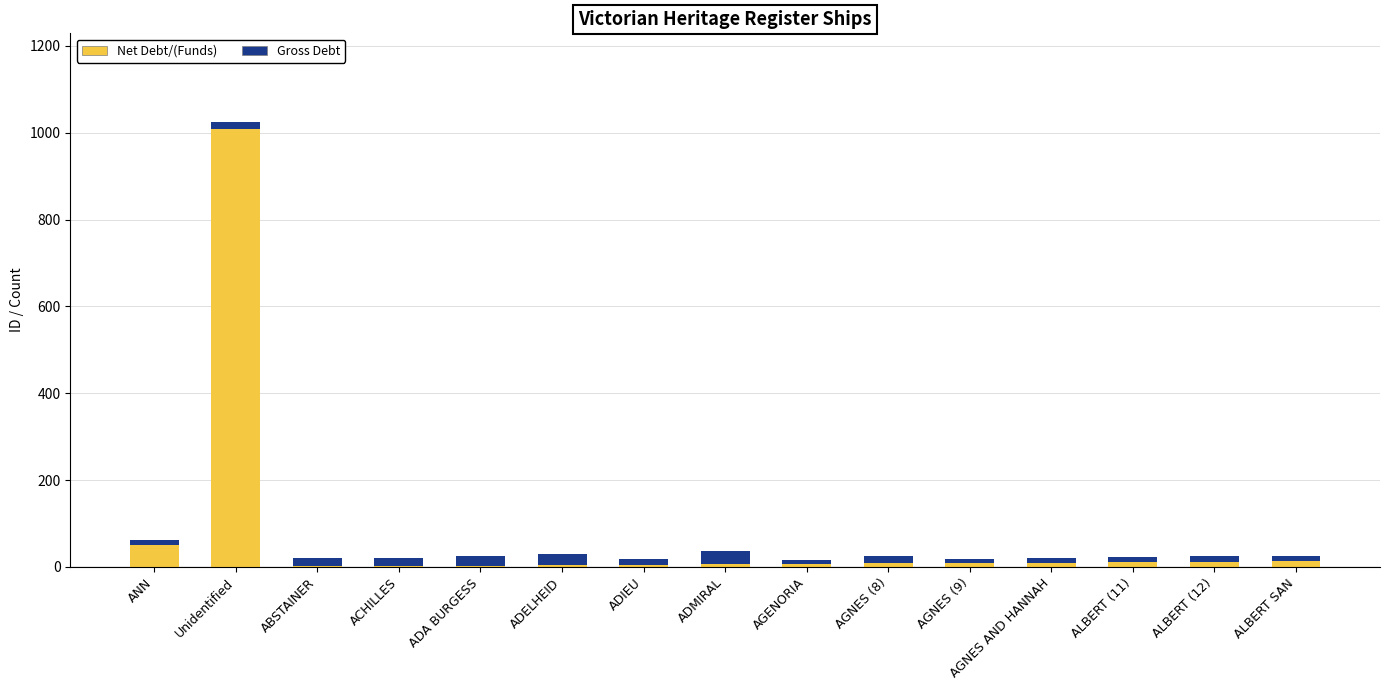

At which label does Net Debt/(Funds) reach its peak?

Unidentified